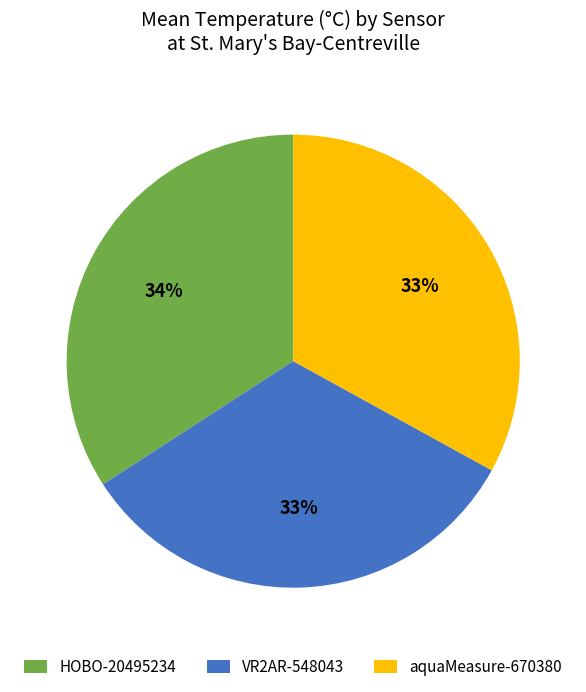

Approximately how many times larger is the value at HOBO-20495234 compared to VR2AR-548043?

1.0